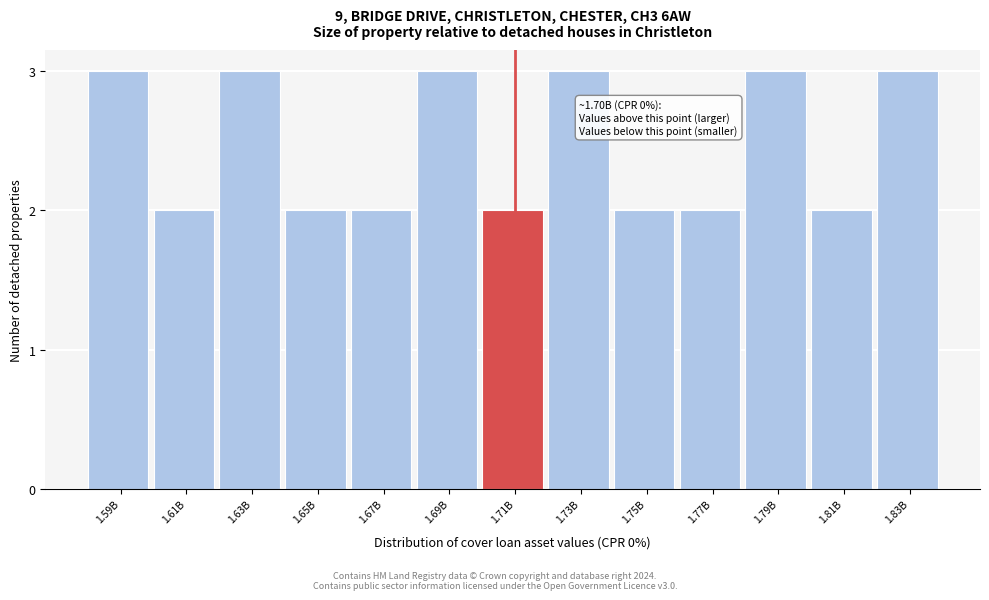

Reading right to left, transcribe all the data shown in this chart.

1.83B=3	1.81B=2	1.79B=3	1.77B=2	1.75B=2	1.73B=3	1.71B=2	1.69B=3	1.67B=2	1.65B=2	1.63B=3	1.61B=2	1.59B=3